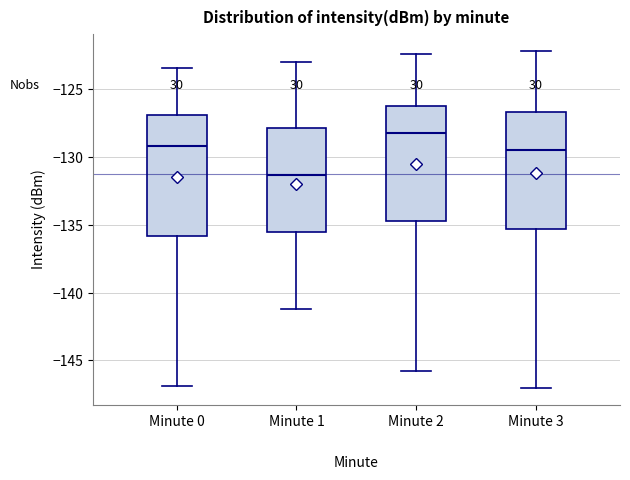

Reading left to right, transcribe this box plot: for each box, give where its median line is, the range the box spans, and where its two whiskers end, as read against the y-axis. The values are not printed on the chart, so give them approximately, as read against the axis.

Minute 0: median -129.0, box -136.0 to -127.0, whiskers -147.0 to -123.5
Minute 1: median -131.5, box -135.5 to -128.0, whiskers -141.0 to -123.0
Minute 2: median -128.0, box -134.5 to -126.0, whiskers -146.0 to -122.5
Minute 3: median -129.5, box -135.5 to -126.5, whiskers -147.0 to -122.0